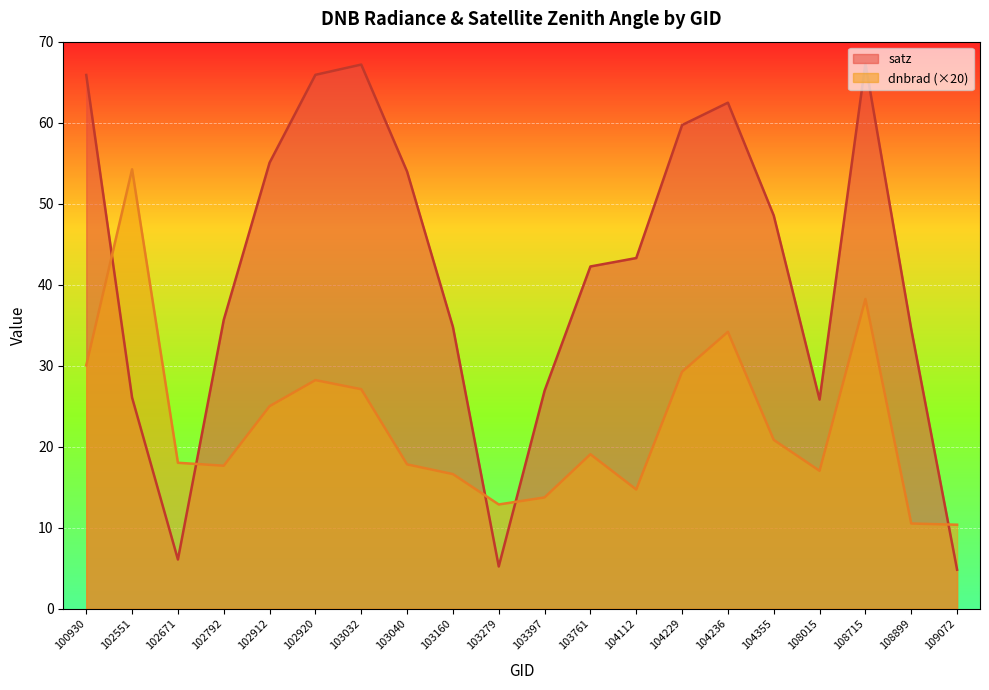

What is the difference between the maximum and minimum values in the satz series?

62.5